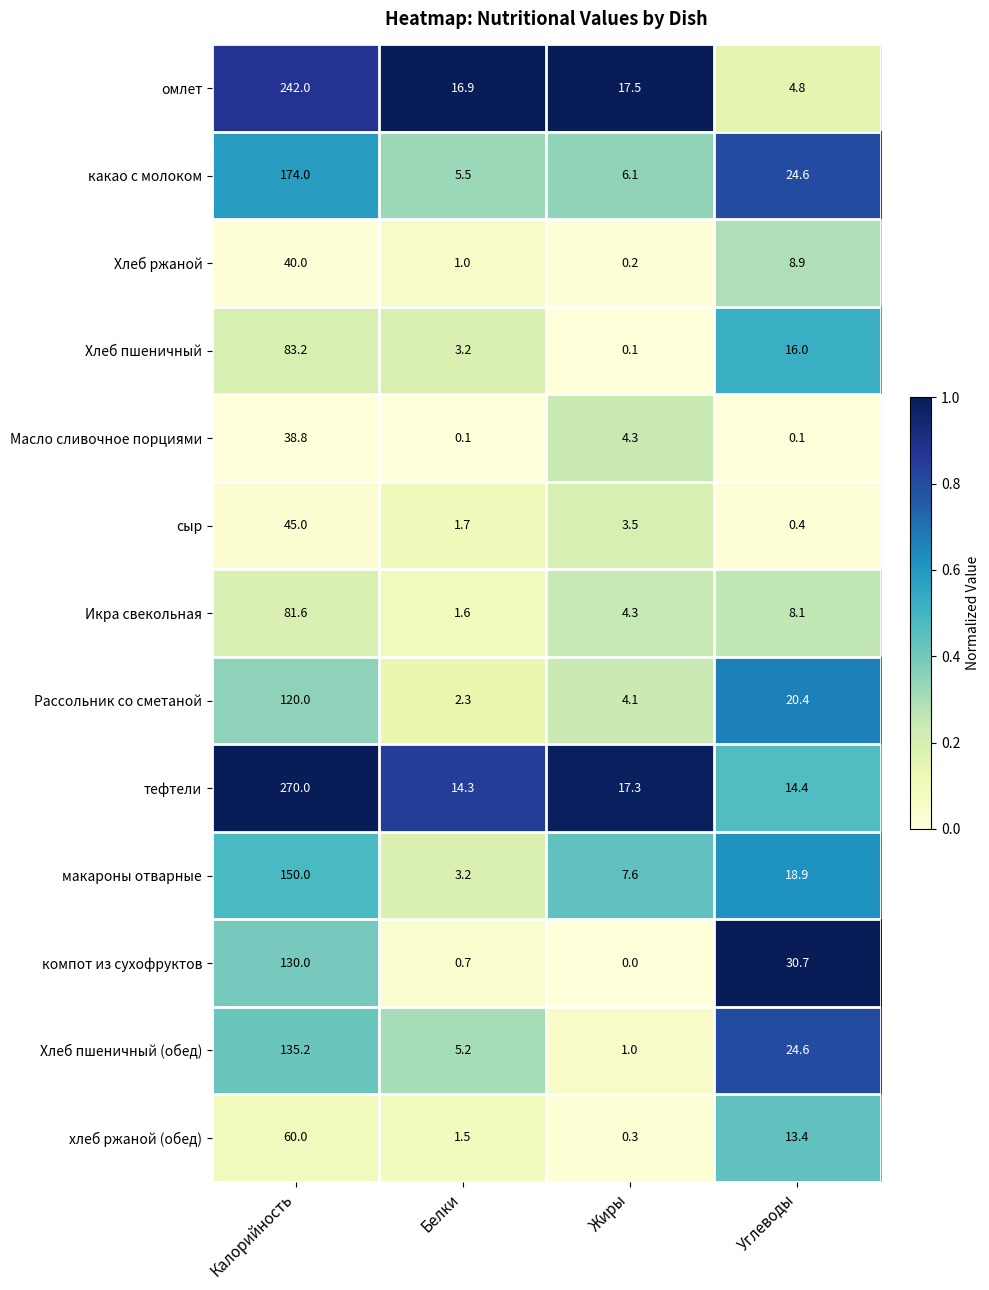

At which label does какао с молоком first exceed 24?

Калорийность